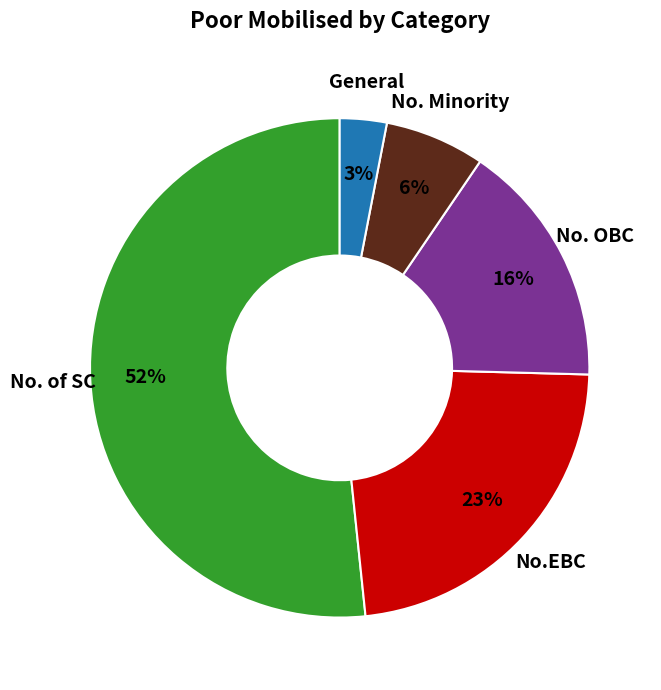

To the nearest percent, what is the average slice percentage?

20%